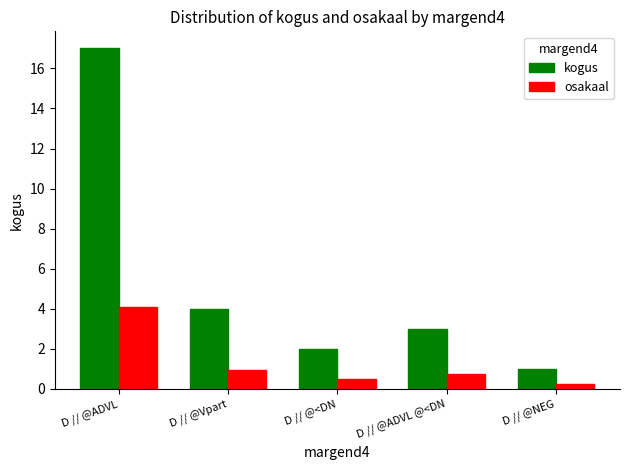

At how many categories does at least one series exceed 16?

1